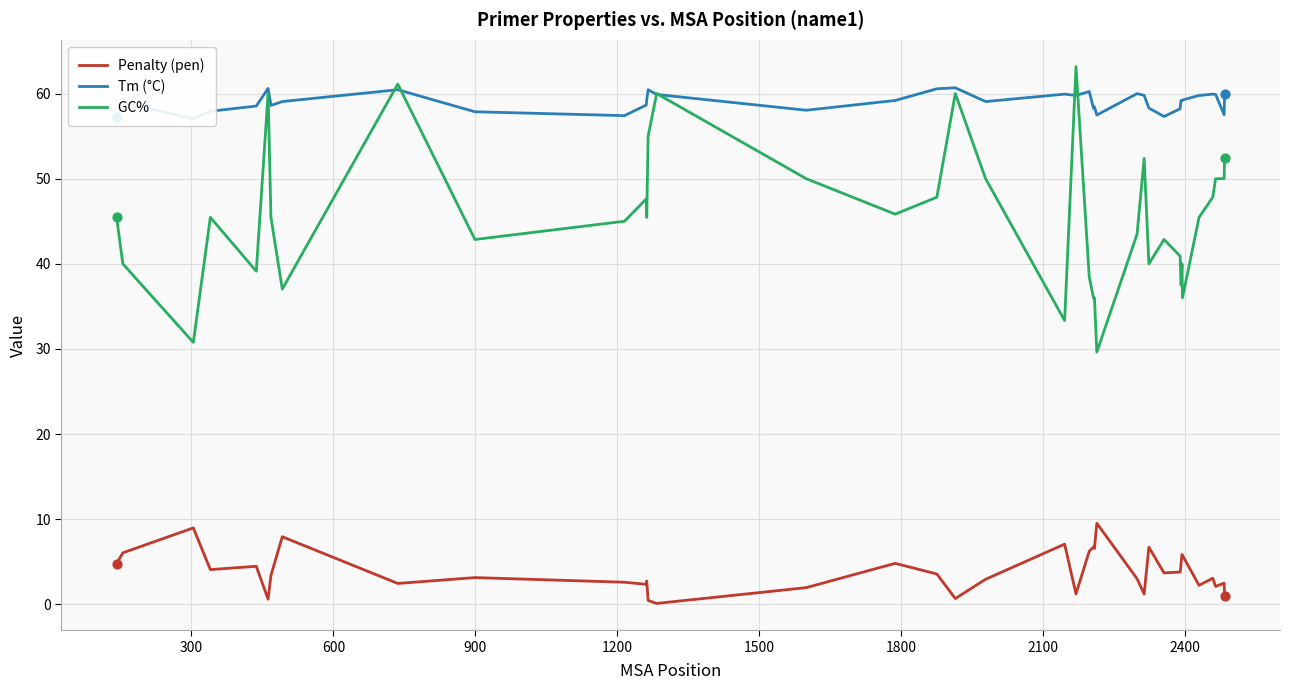

Which series reaches the minimum Y coordinate?

Penalty (pen)